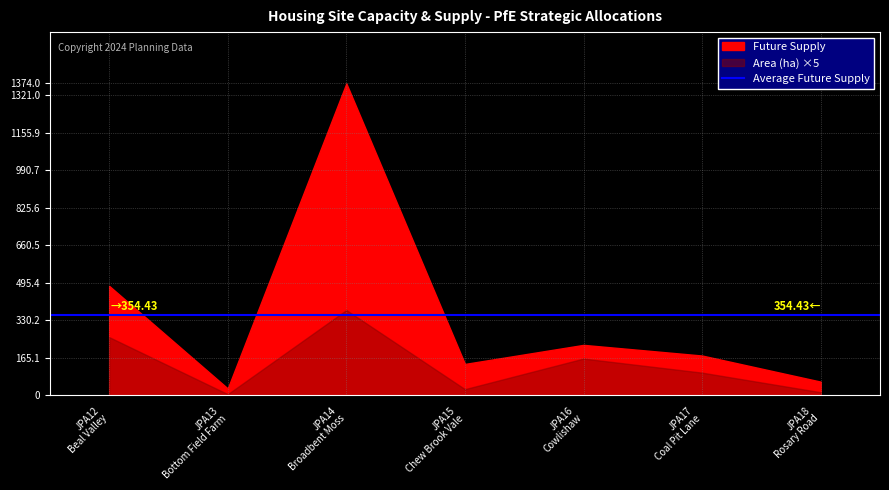

How many values in the Future Supply series are below 175?

3